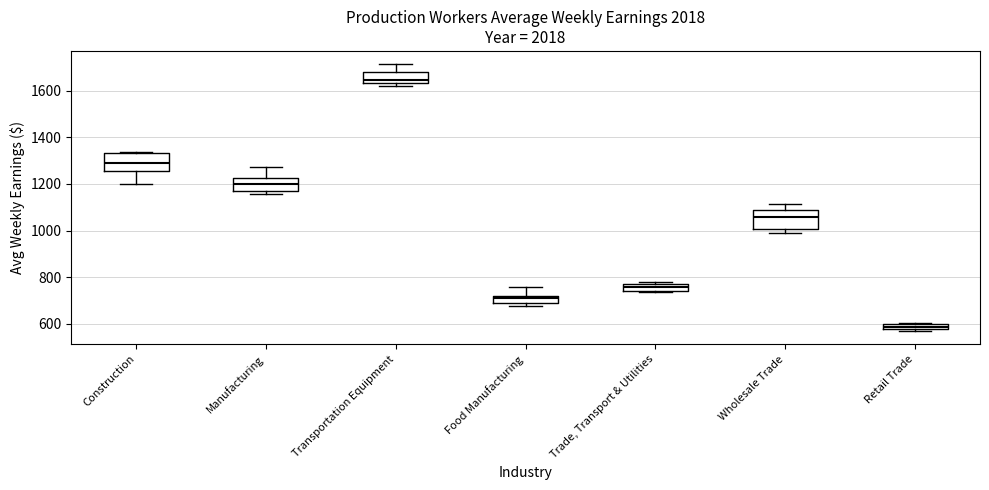

Which box's median line is the lowest?

Retail Trade